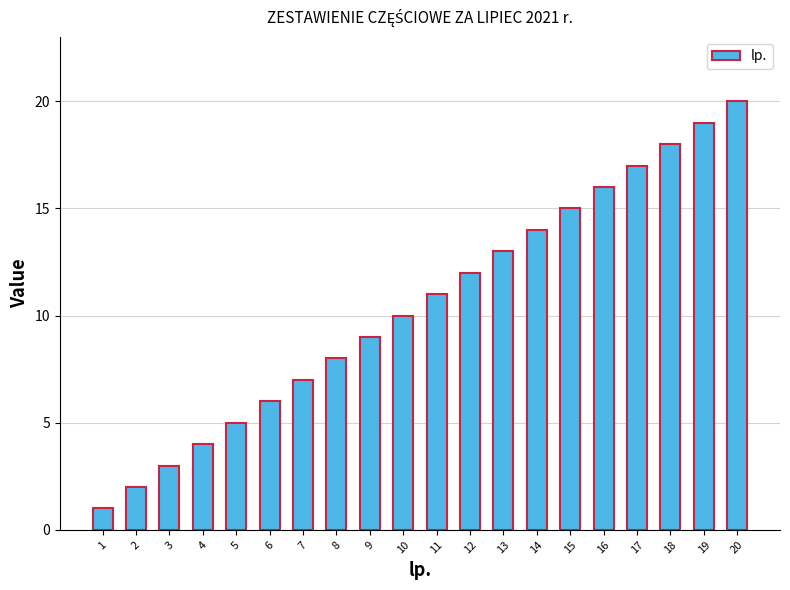

Reading left to right, extract all data points from this chart.

1	2	3	4	5	6	7	8	9	10	11	12	13	14	15	16	17	18	19	20